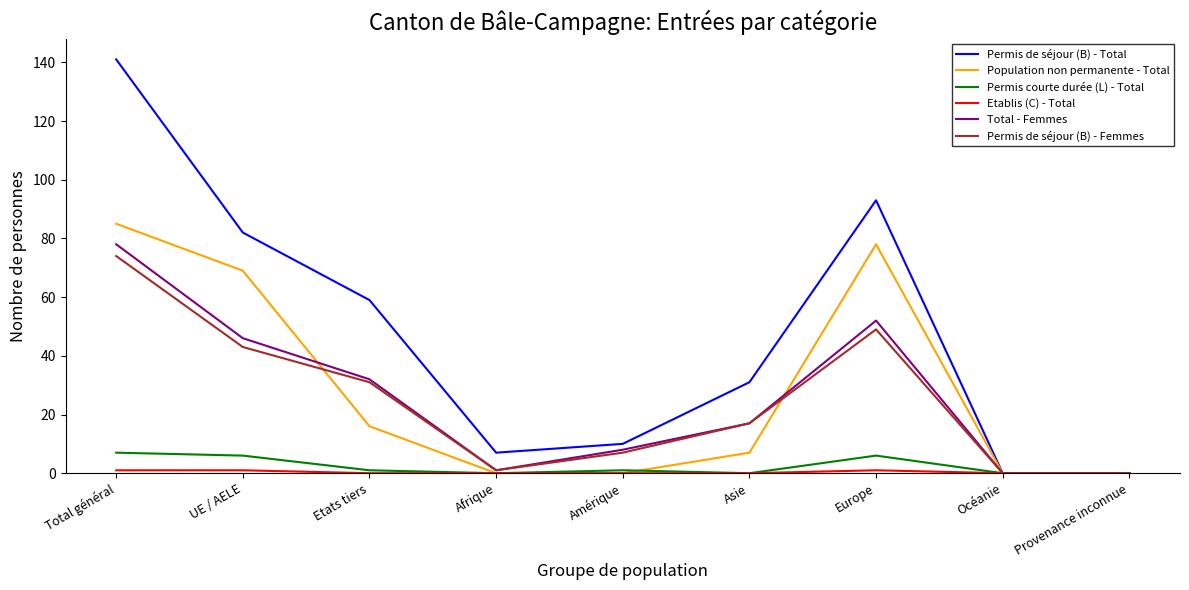

Is the value of Permis courte durée (L) - Total at UE / AELE greater than the value of Permis de séjour (B) - Total at Océanie?

Yes